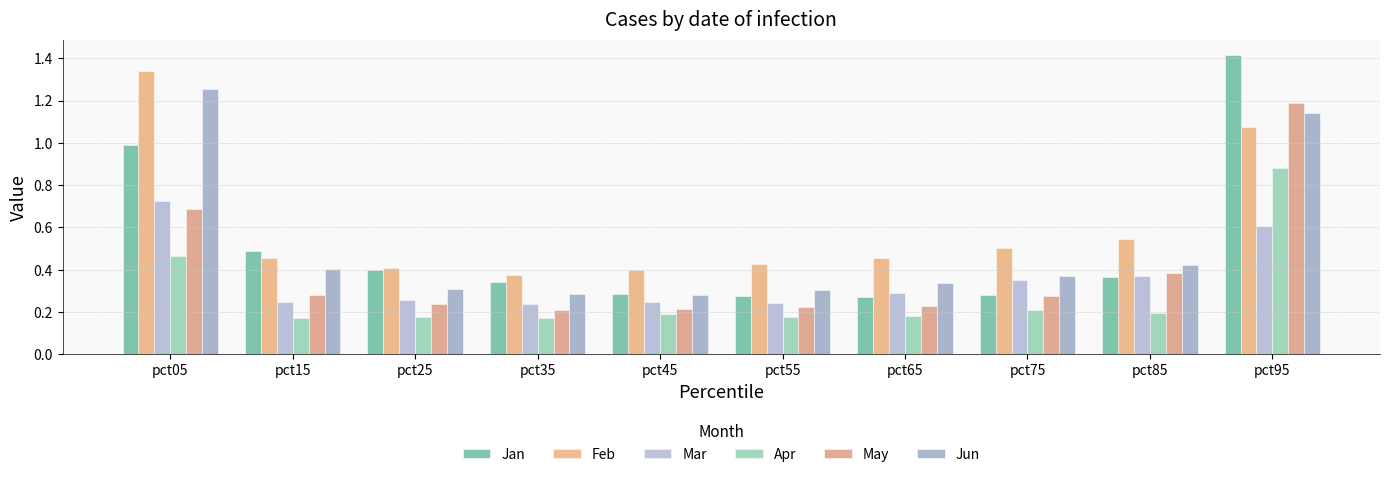

How many distinct data groups are displayed?

6